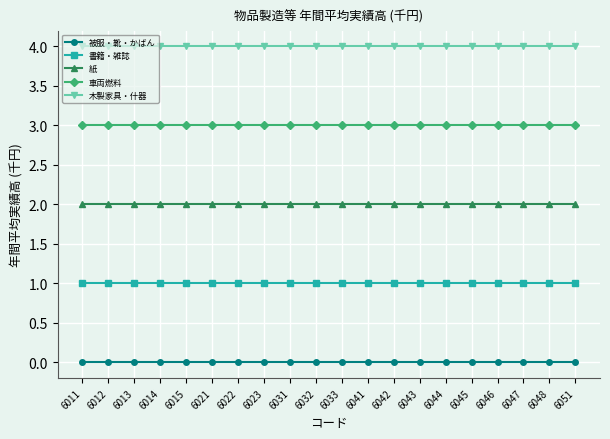

What is the sum of the 車両燃料 values at 6012 and 6013?

6